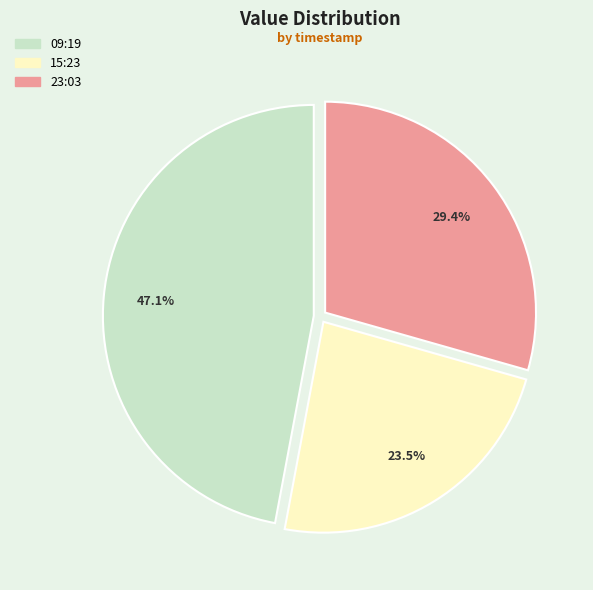

How many segments does this pie chart have?

3